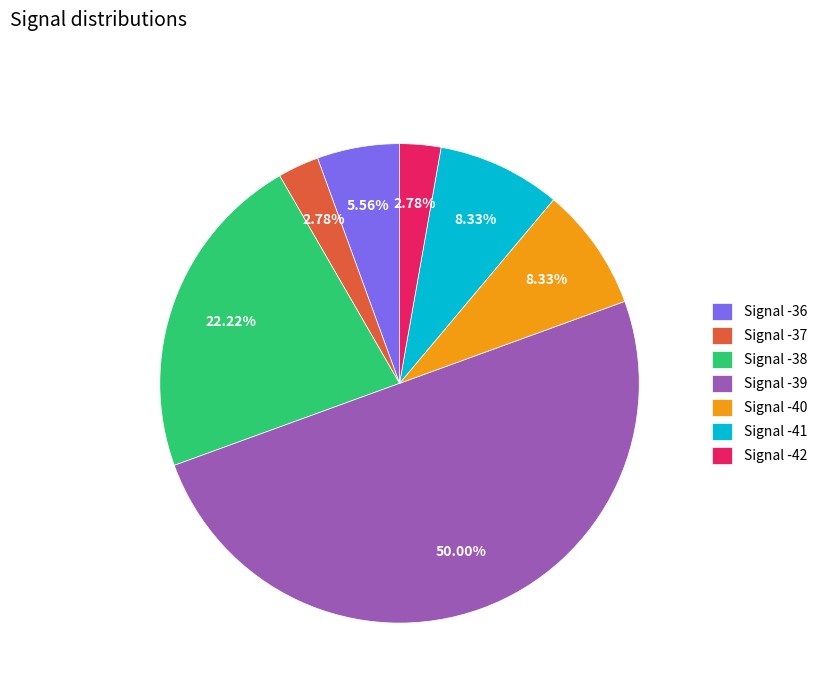

Is the sum of Signal -41 and Signal -39 greater than half?

Yes